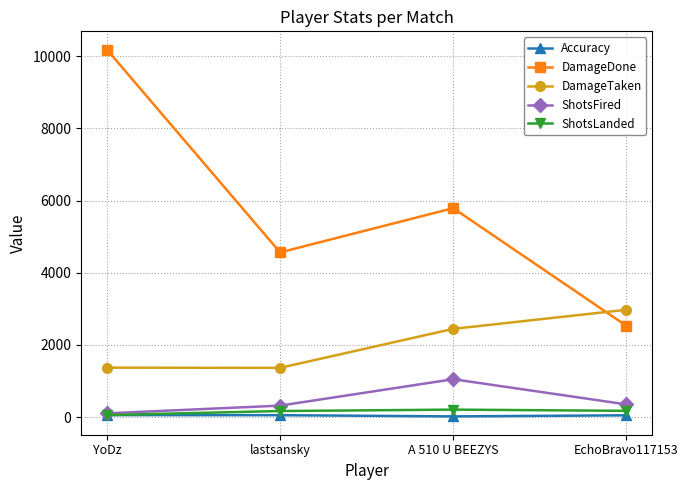

How many intersections are there between DamageDone and DamageTaken?

1